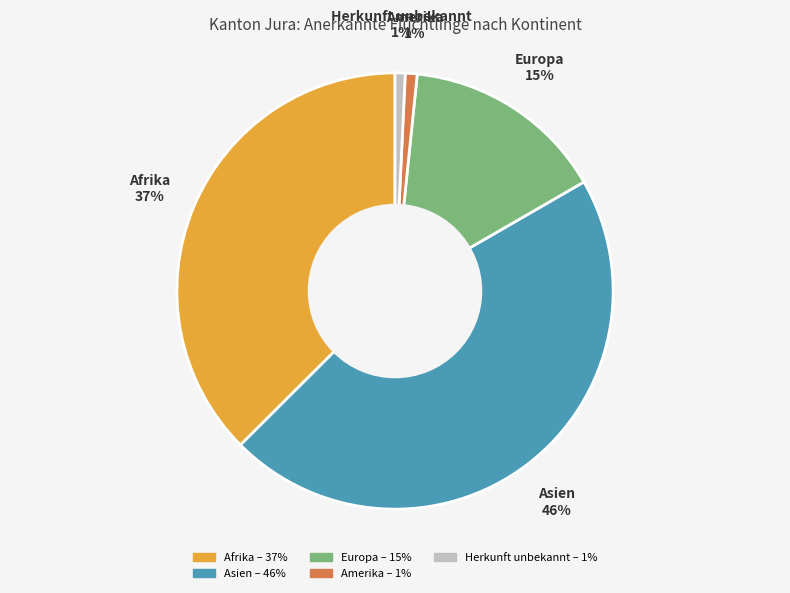

The Herkunft unbekannt slice represents 11% of the pie. True or false?

False